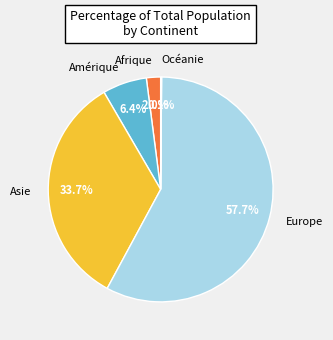

Which category has the biggest portion of the pie?

Europe